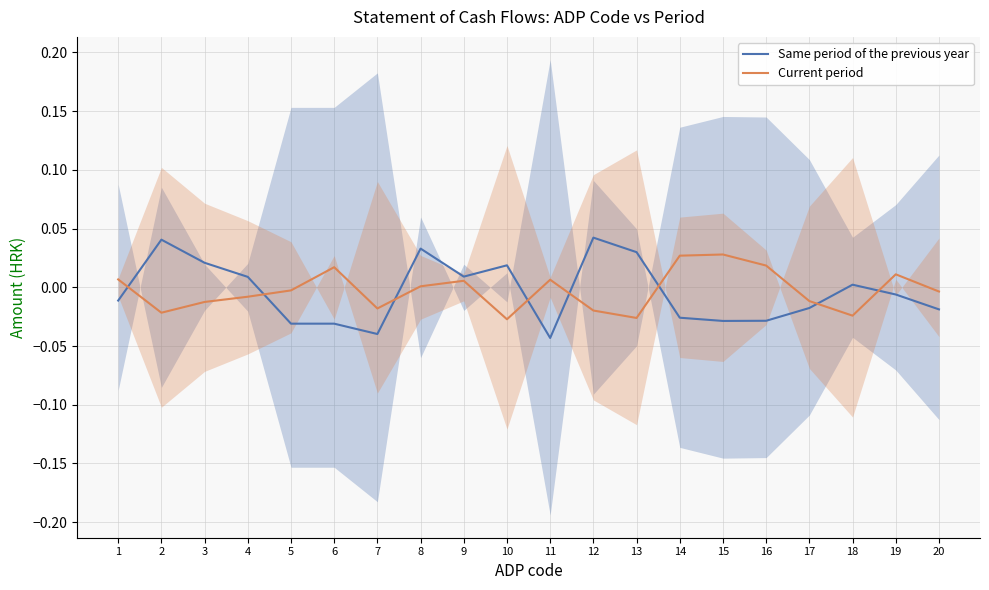

Reading right to left, transcribe all the data shown in this chart.

Same period of the previous year: 20=-0.0	19=-0.0	18=0.0	17=-0.0	16=-0.0	15=-0.0	14=-0.0	13=0.0	12=0.0	11=-0.0	10=0.0	9=0.0	8=0.0	7=-0.0	6=-0.0	5=-0.0	4=0.0	3=0.0	2=0.0	1=-0.0
Current period: 20=-0.0	19=0.0	18=-0.0	17=-0.0	16=0.0	15=0.0	14=0.0	13=-0.0	12=-0.0	11=0.0	10=-0.0	9=0.0	8=0.0	7=-0.0	6=0.0	5=-0.0	4=-0.0	3=-0.0	2=-0.0	1=0.0